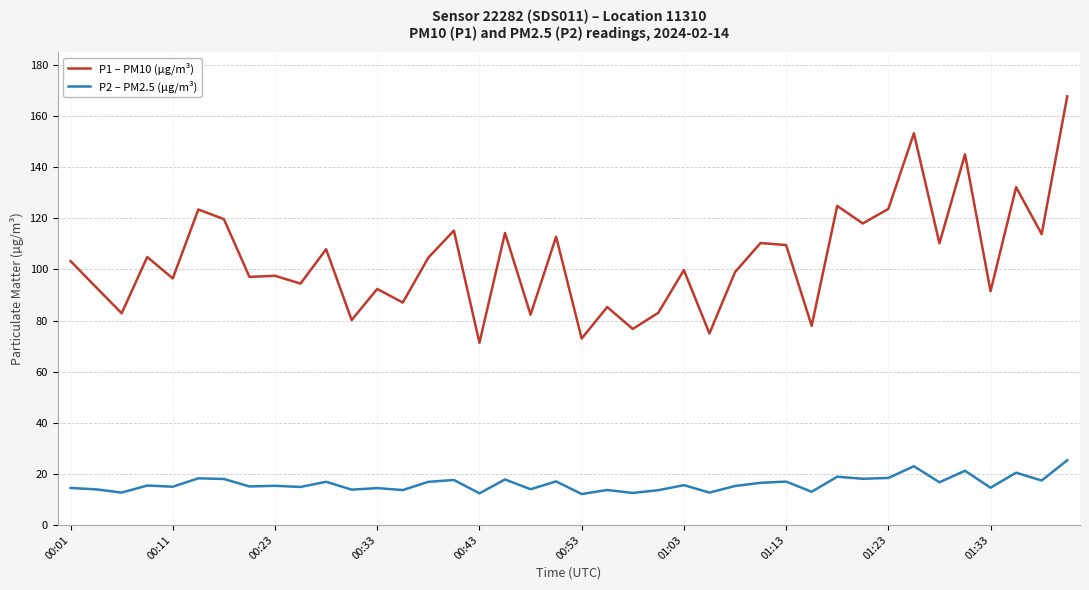

What is the difference between the maximum and second lowest values in the P2 – PM2.5 (µg/m³) series?

12.9